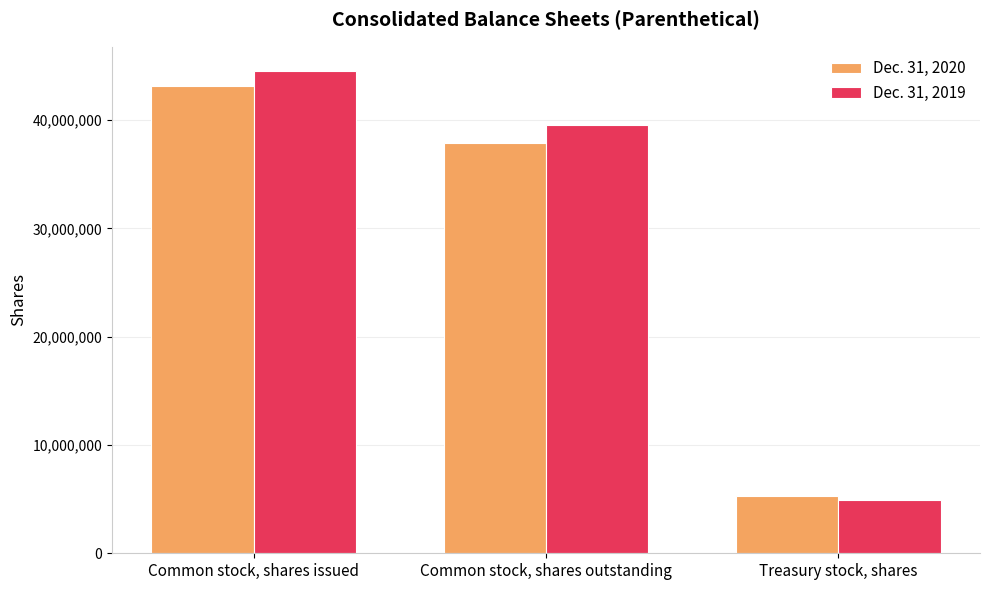

What position from the right is Treasury stock, shares?

1